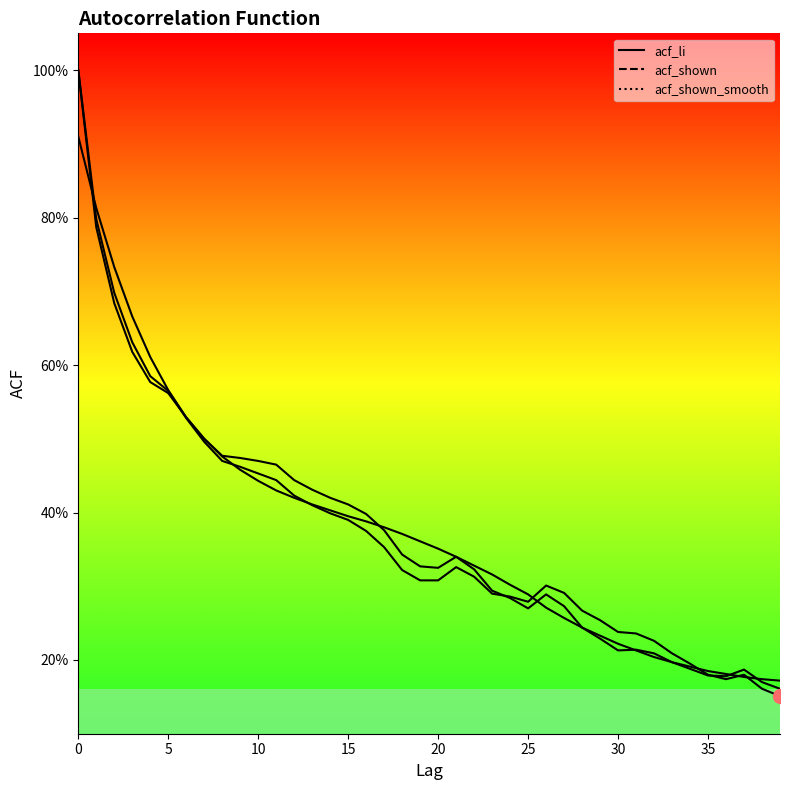

How many intersections are there between acf_li and acf_shown?

3